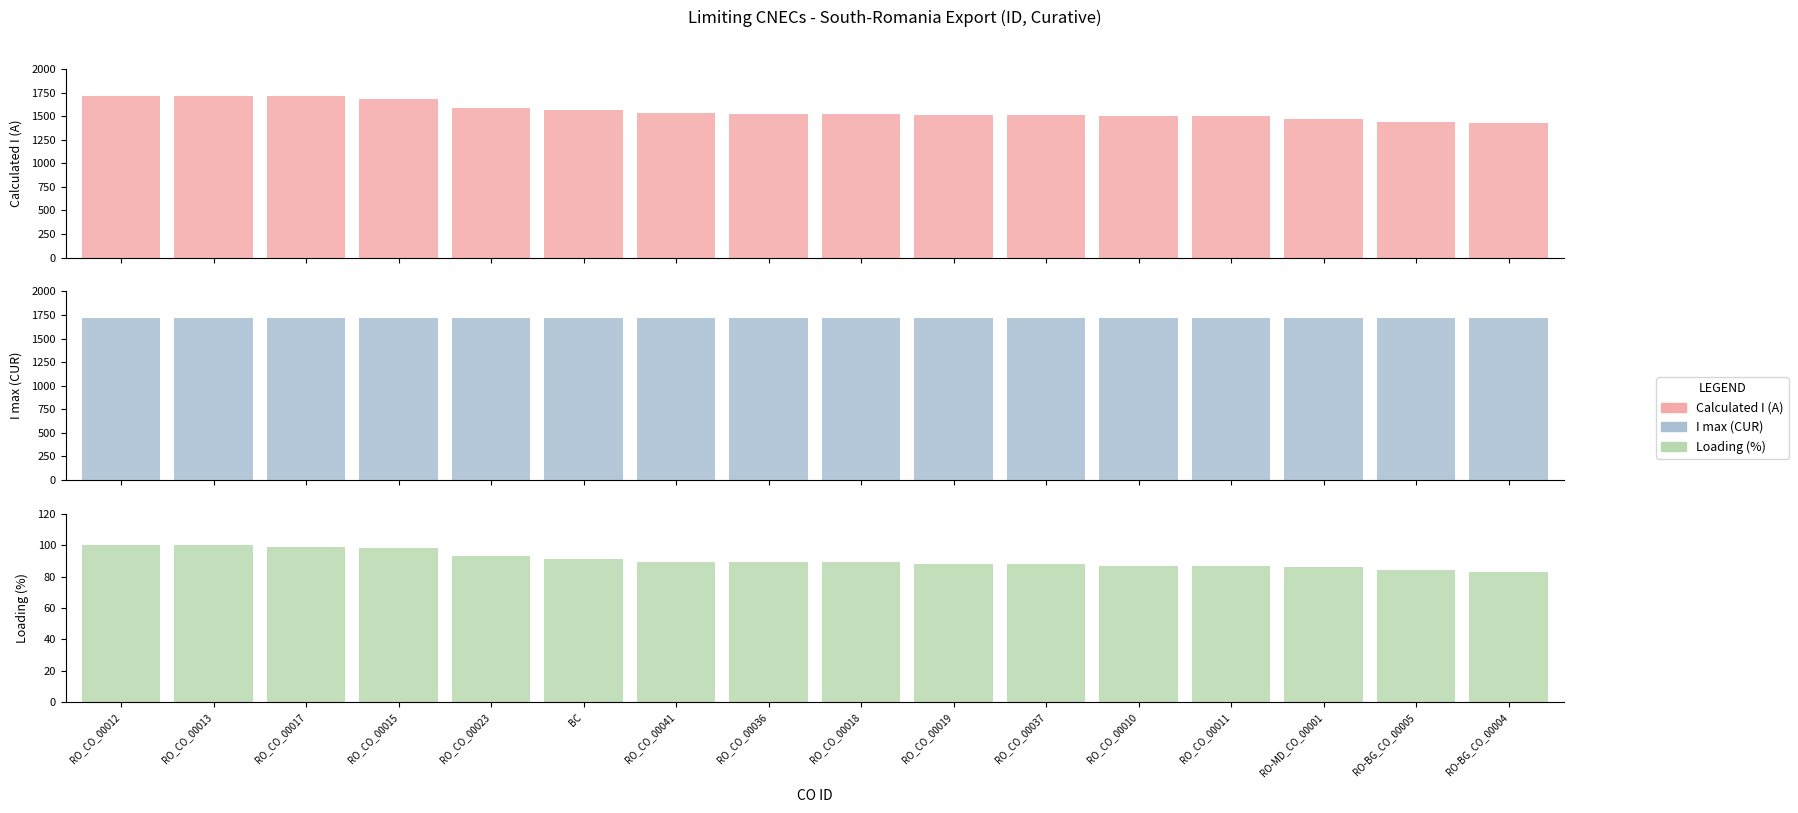

How many groups of bars are there?

16